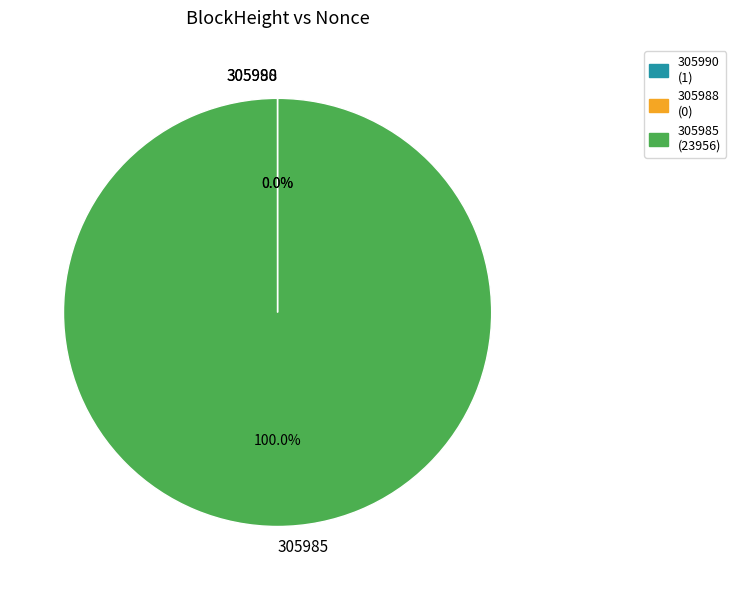

What is the largest slice in the pie chart?

305985